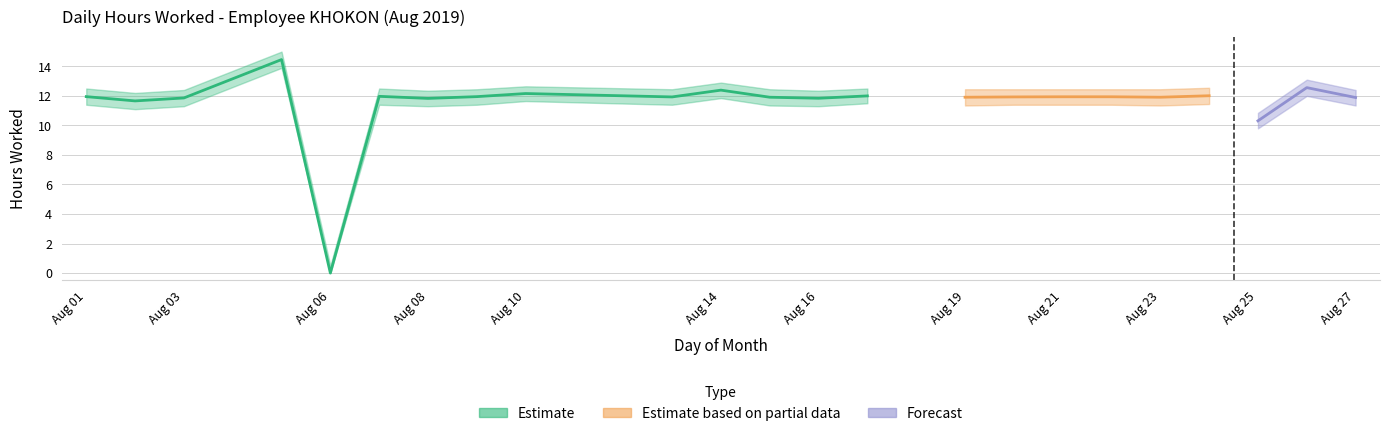

What is the difference between the second highest and second lowest values in the Lower Bound series?

2.2